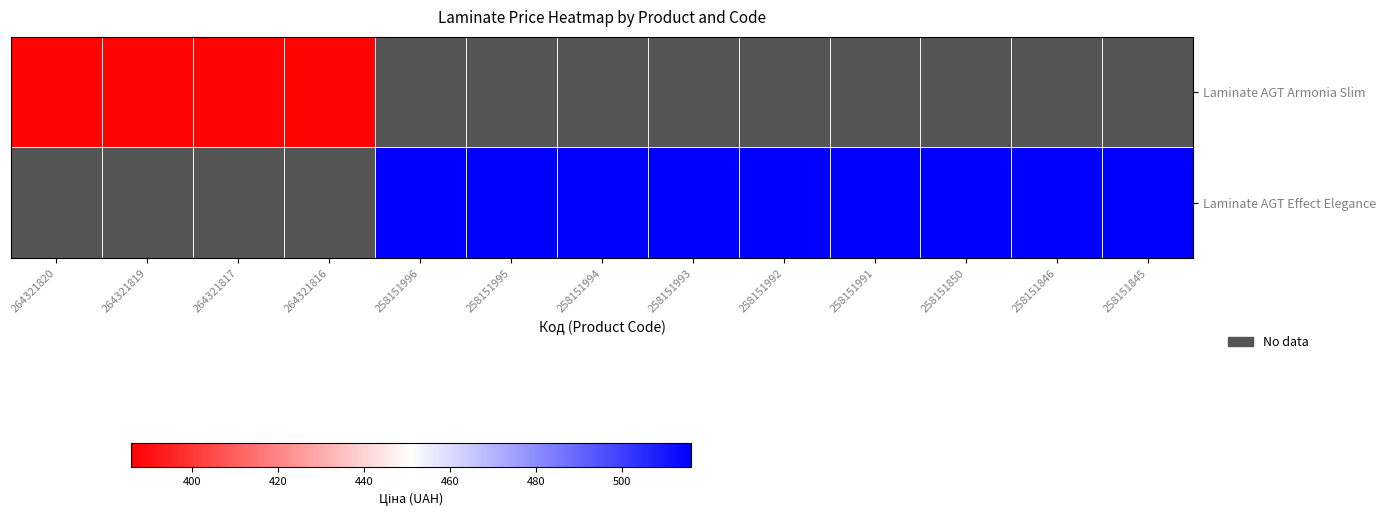

What is the maximum value for Laminate AGT Armonia Slim?

386.9